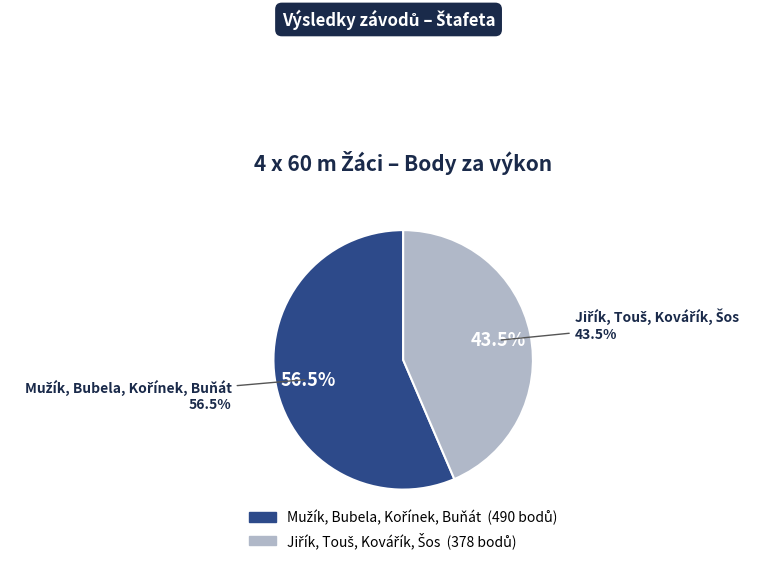

How many segments does this pie chart have?

2